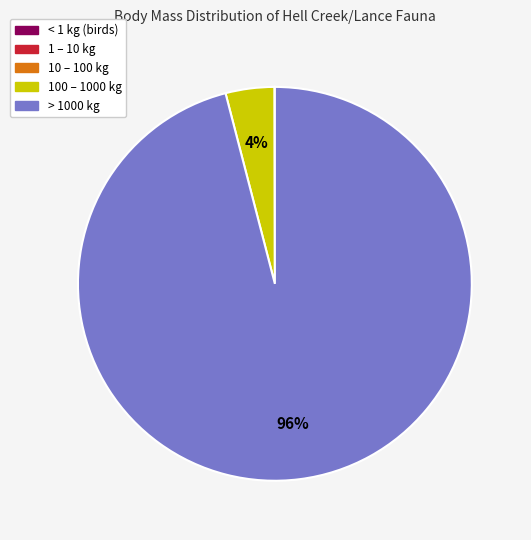

What is the largest slice in the pie chart?

> 1000 kg